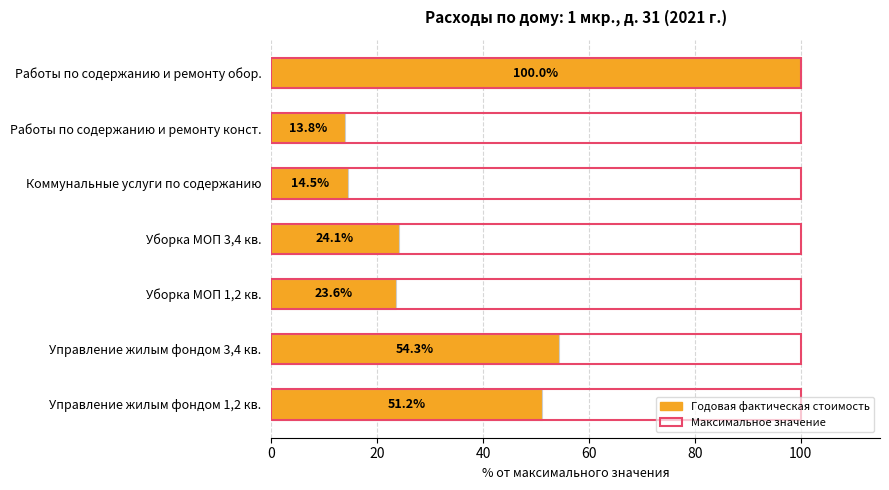

Does the chart contain stacked bars?

No